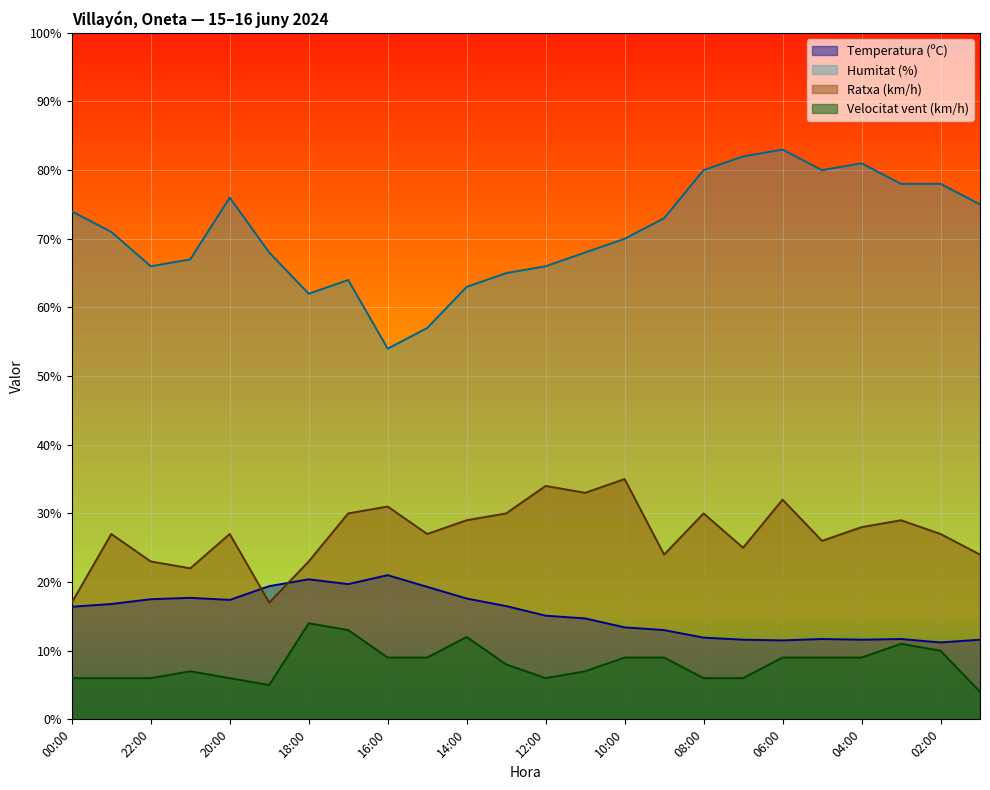

What is the sum of the Humitat (%) values at 05:00 and 08:00?

160.0